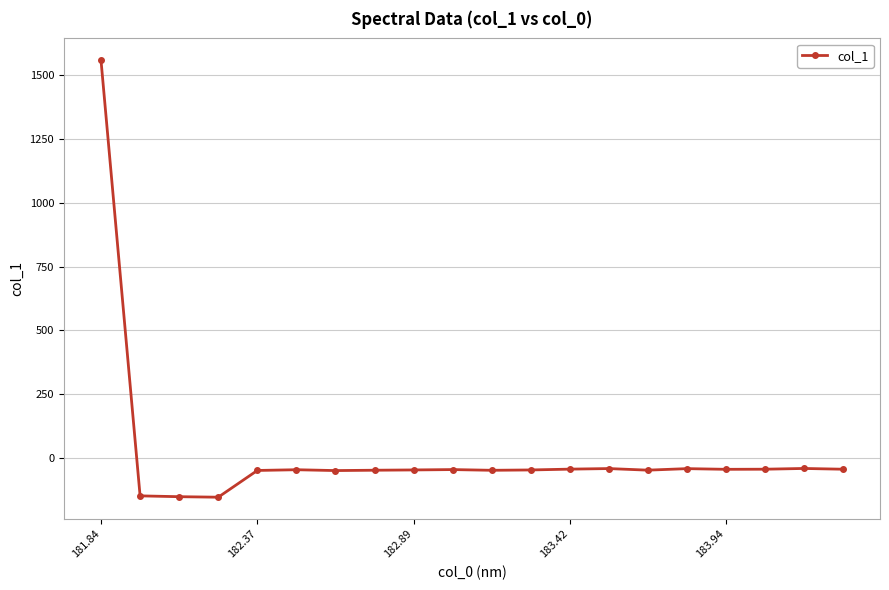

What is the minimum value shown in the chart?

-154.5